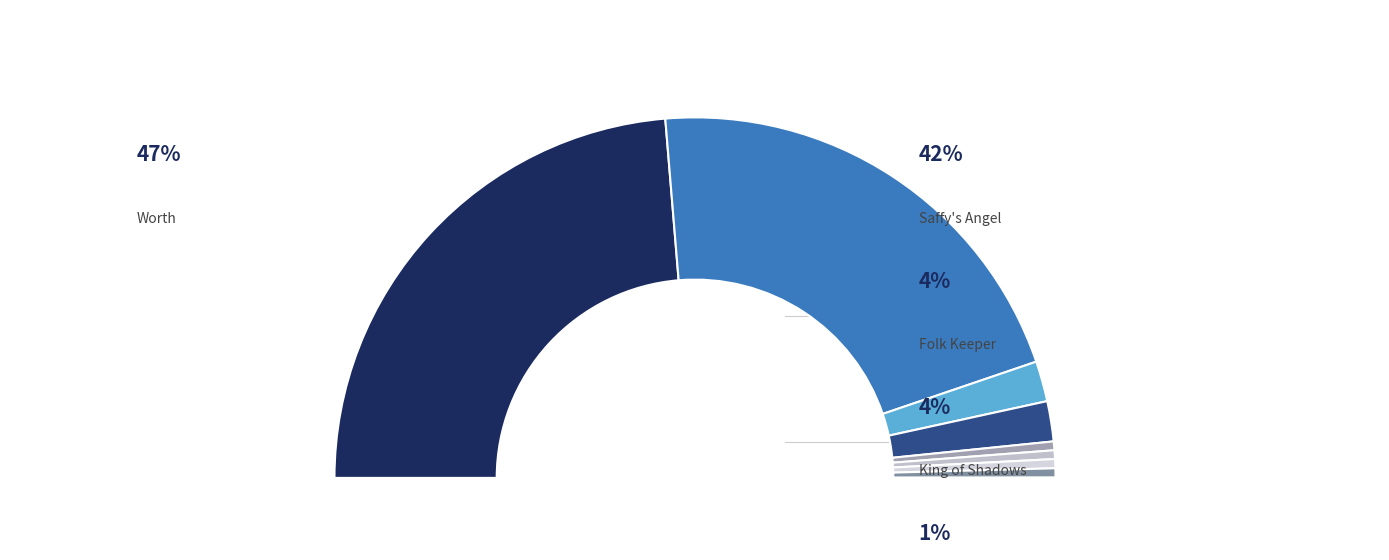

Do Blue-Eyed Daisy and King of Shadows together represent more than half of the pie?

No